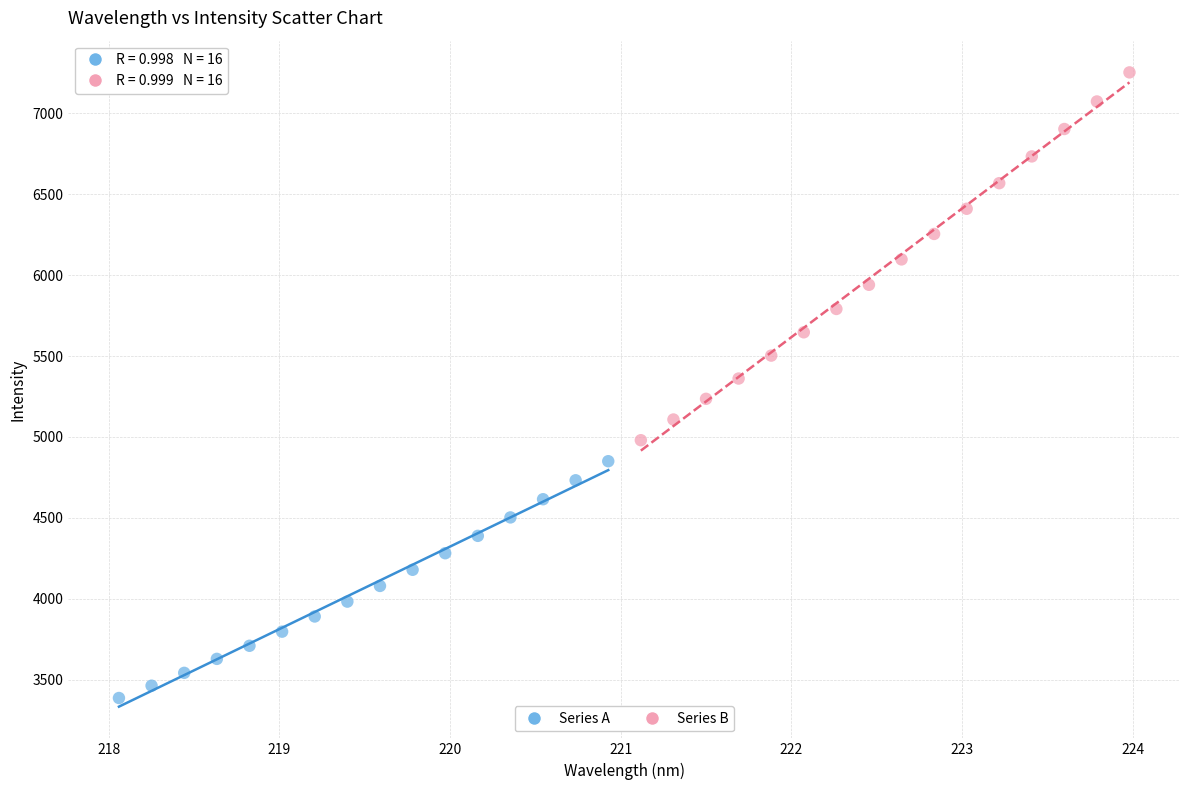

Which series reaches the maximum Y coordinate?

Series B